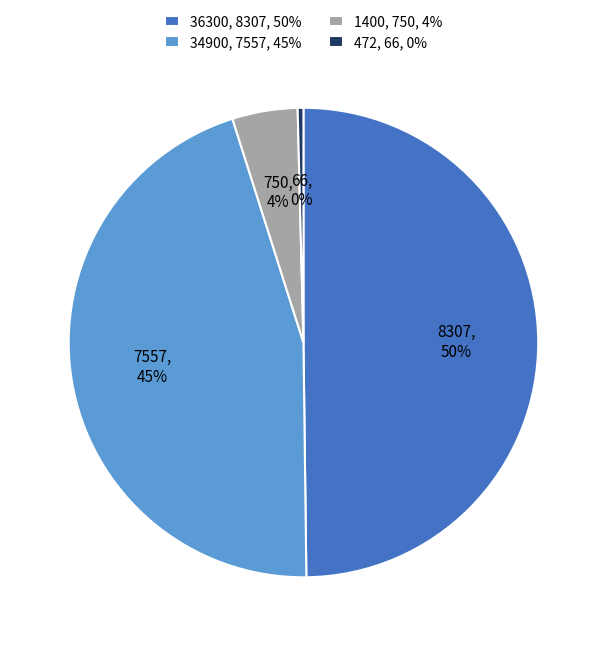

Does 472 represent more than half of the total?

No